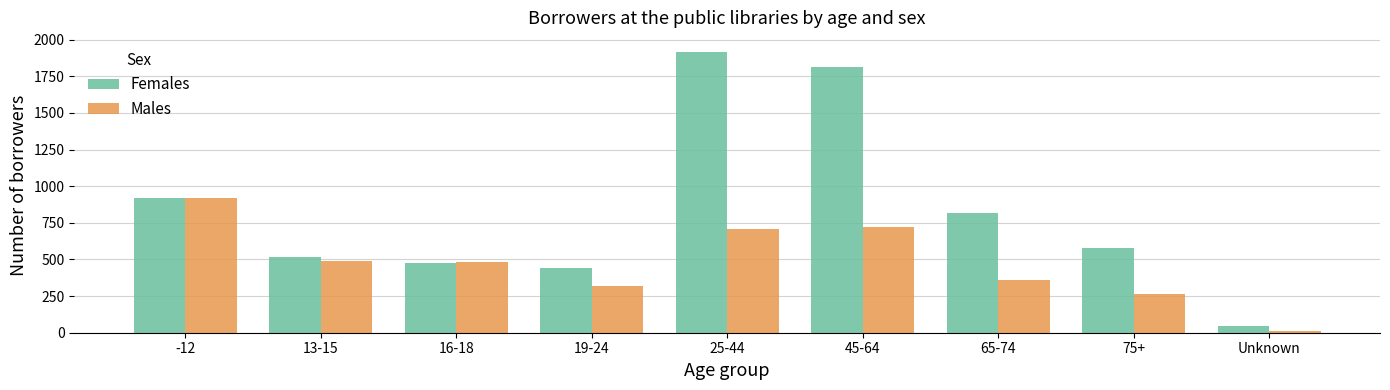

Which category has the lowest value across all series?

Unknown